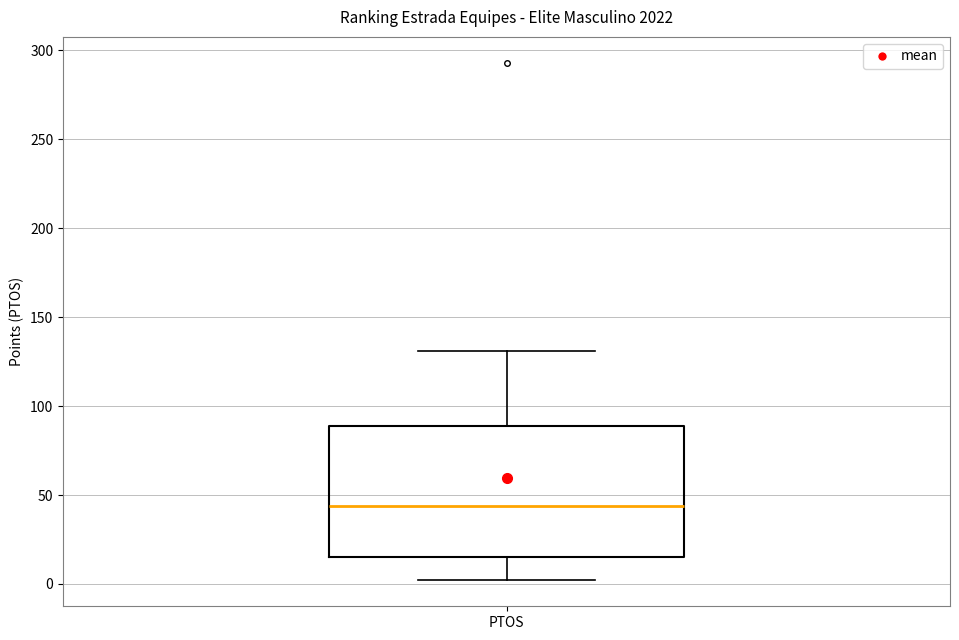

Read this box plot against the y-axis: the position of the median line, the range covered by the box, and the ends of both whiskers. The values are not printed on the chart, so give them approximately, as read against the axis.

median 45, box 15 to 90, whiskers 0 to 130